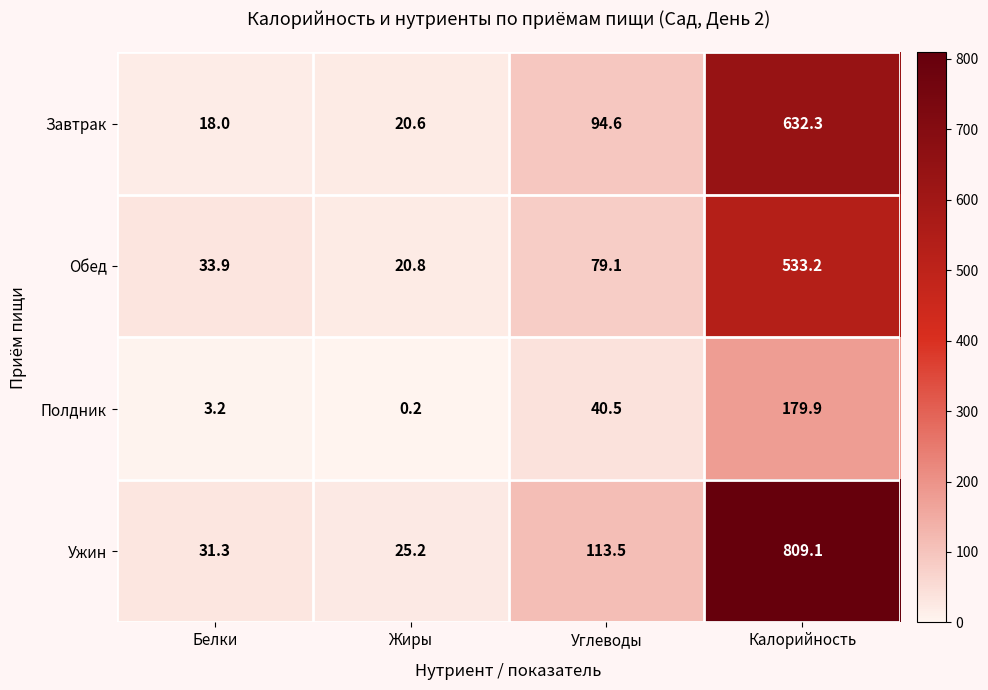

Reading left to right, extract all data points from this chart.

Завтрак: Белки=18.0	Жиры=20.6	Углеводы=94.6	Калорийность=632.3
Обед: Белки=33.9	Жиры=20.8	Углеводы=79.1	Калорийность=533.2
Полдник: Белки=3.2	Жиры=0.2	Углеводы=40.5	Калорийность=179.9
Ужин: Белки=31.3	Жиры=25.2	Углеводы=113.5	Калорийность=809.1